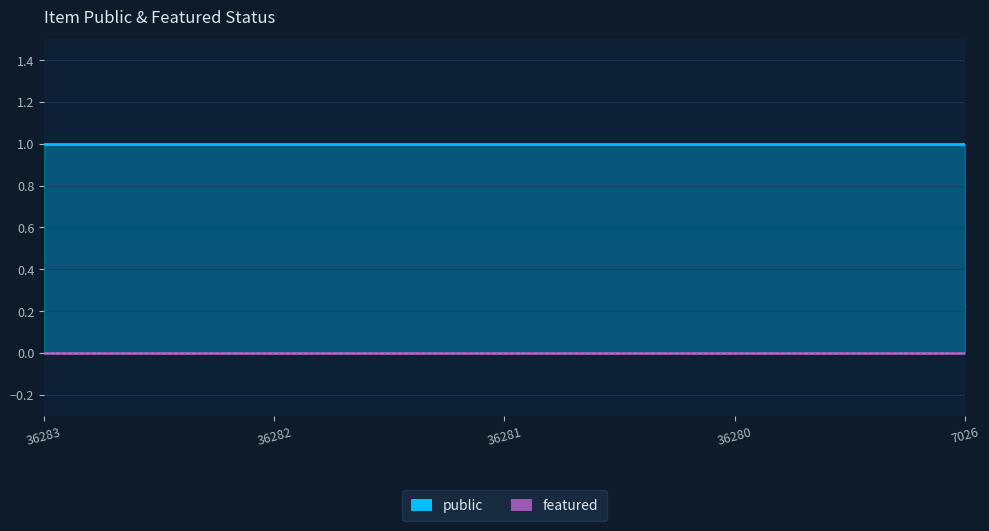

True or false: public has a value of 0 at 36280.

False